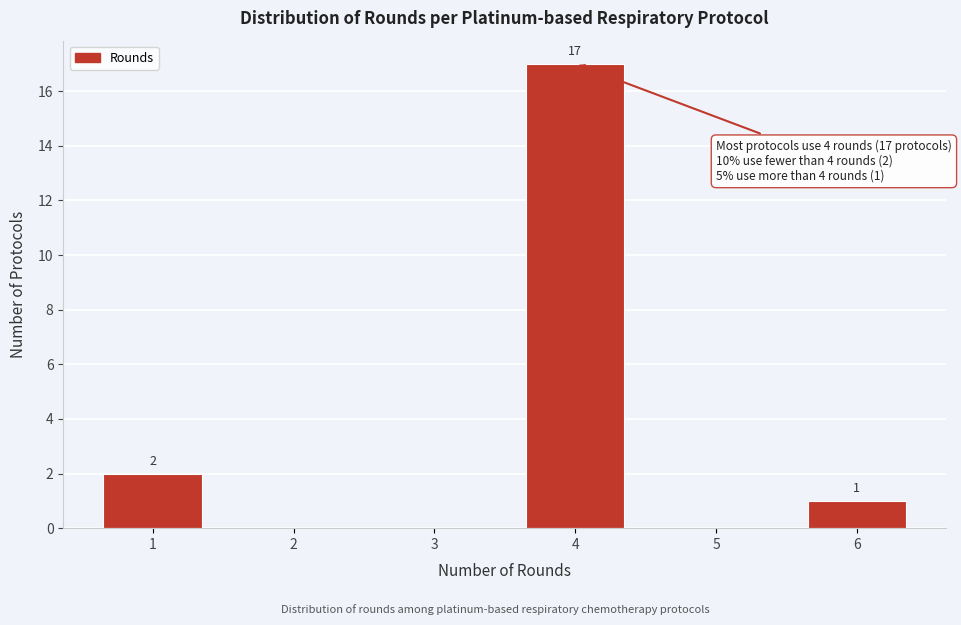

Reading left to right, what are all the values shown in this chart?

1=2	2=0	3=0	4=17	5=0	6=1